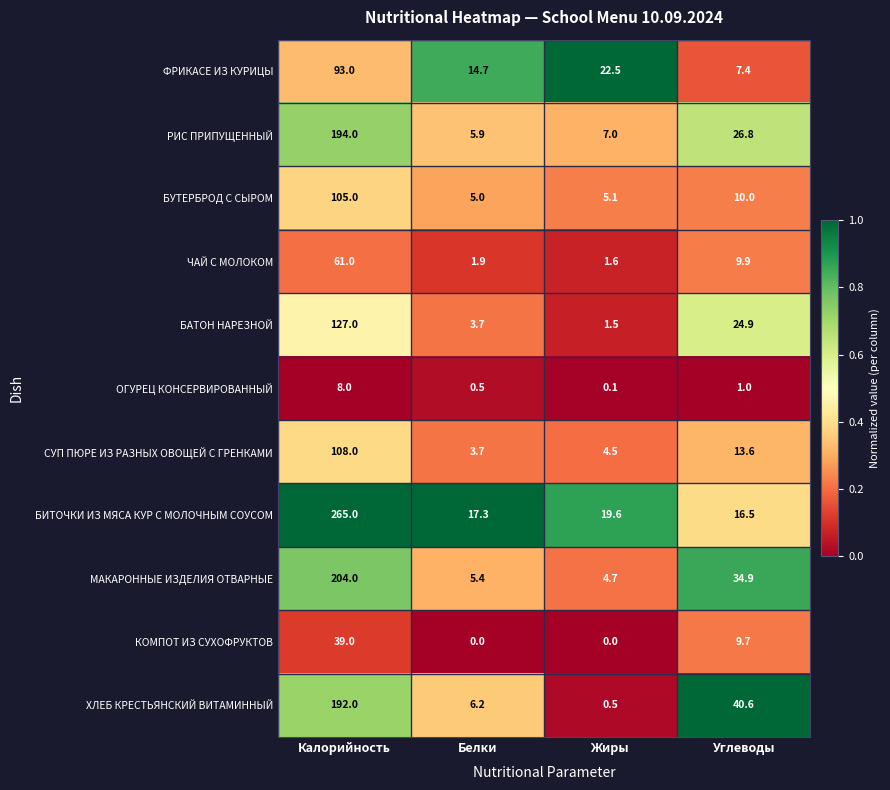

What is the sum of the РИС ПРИПУЩЕННЫЙ values at Калорийность and Углеводы?

220.8